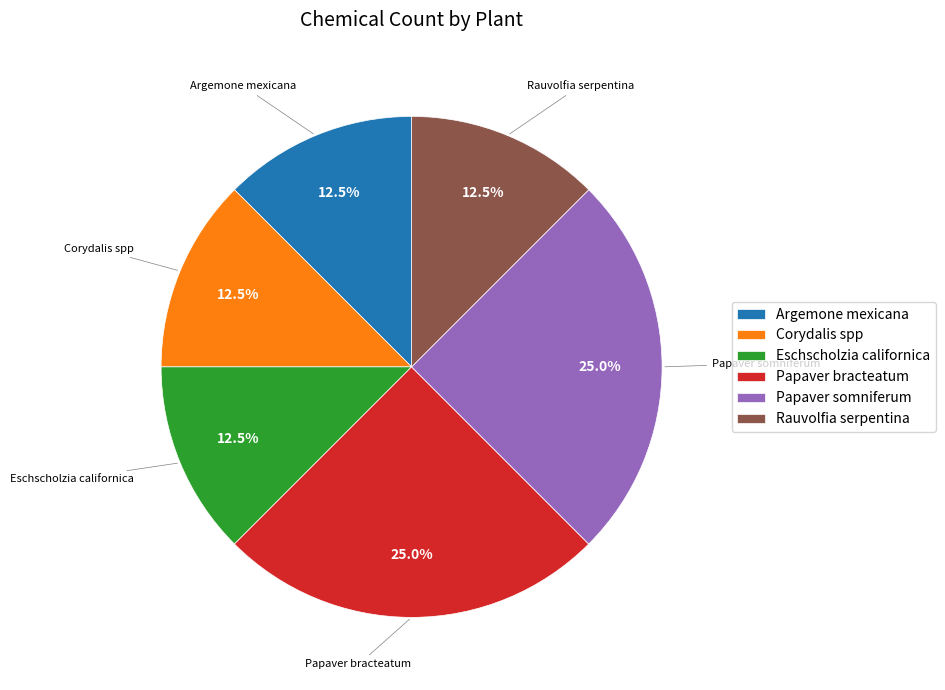

How many slices are in this pie chart?

6